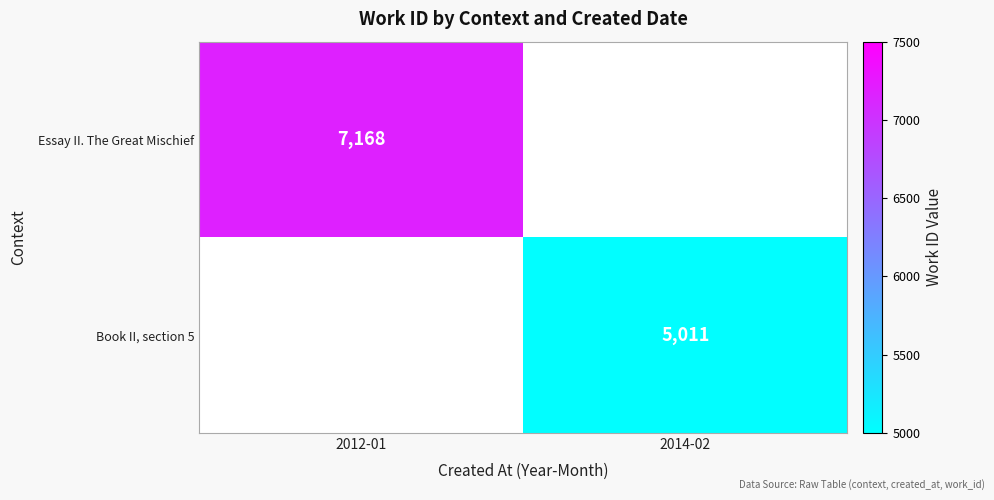

What is the minimum value shown in the chart?

5011.0